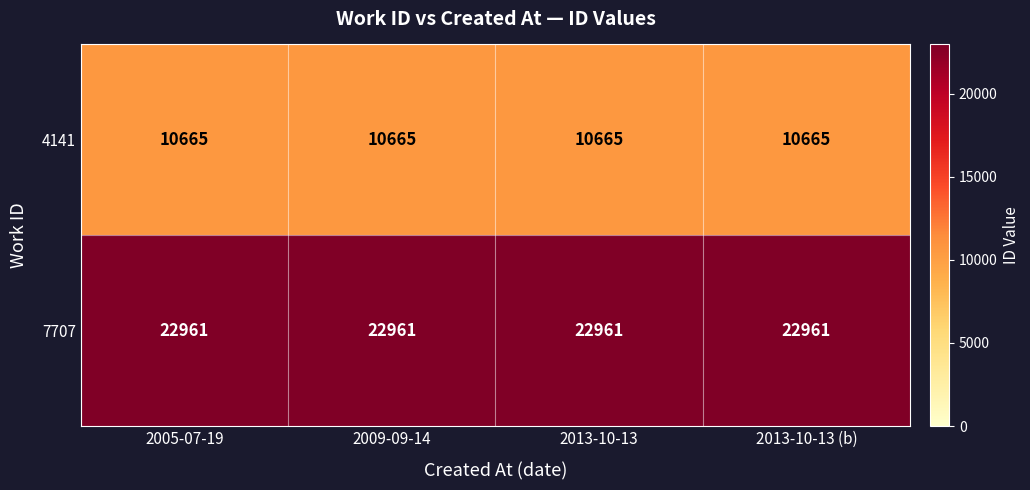

What is the sum of the 4141 values at 2005-07-19 and 2013-10-13?

21330